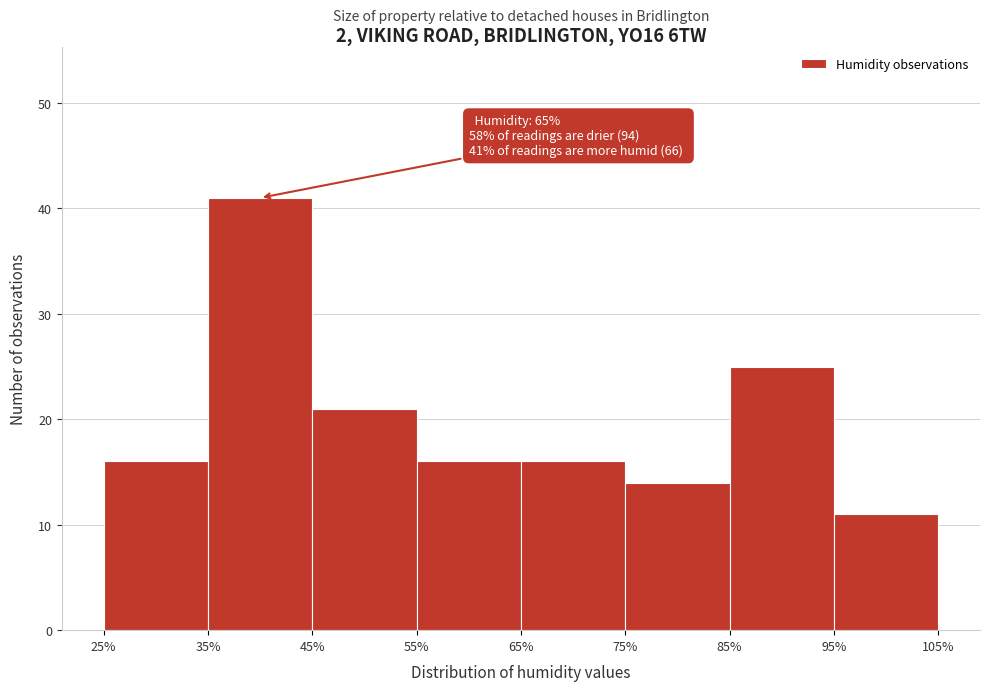

Over which range of the x-axis is the bar tallest?

35% to 45%